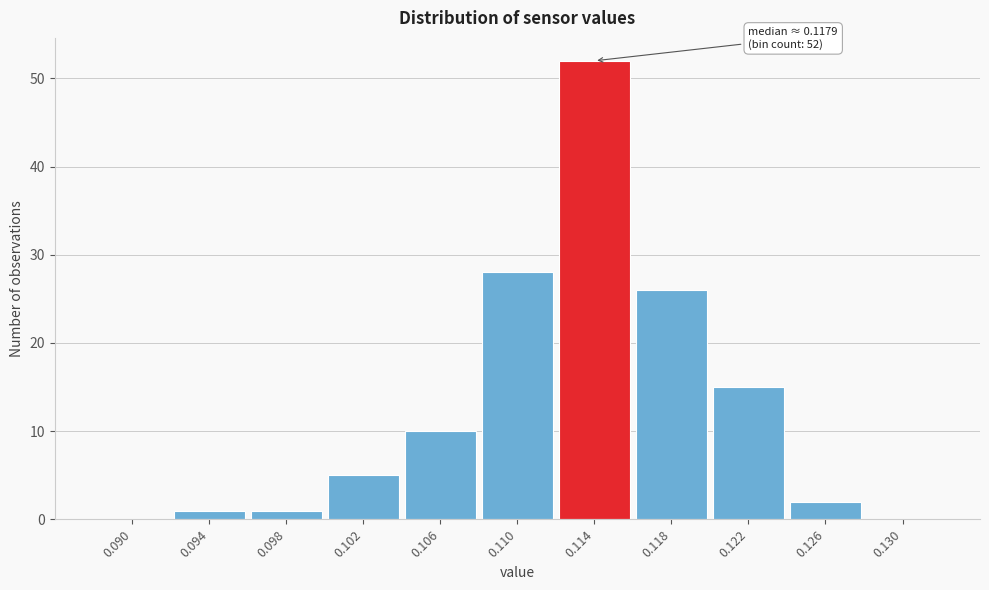

Reading left to right, extract all data points from this chart.

0.090=0	0.094=1	0.098=1	0.102=5	0.106=10	0.110=28	0.114=52	0.118=26	0.122=15	0.126=2	0.130=0